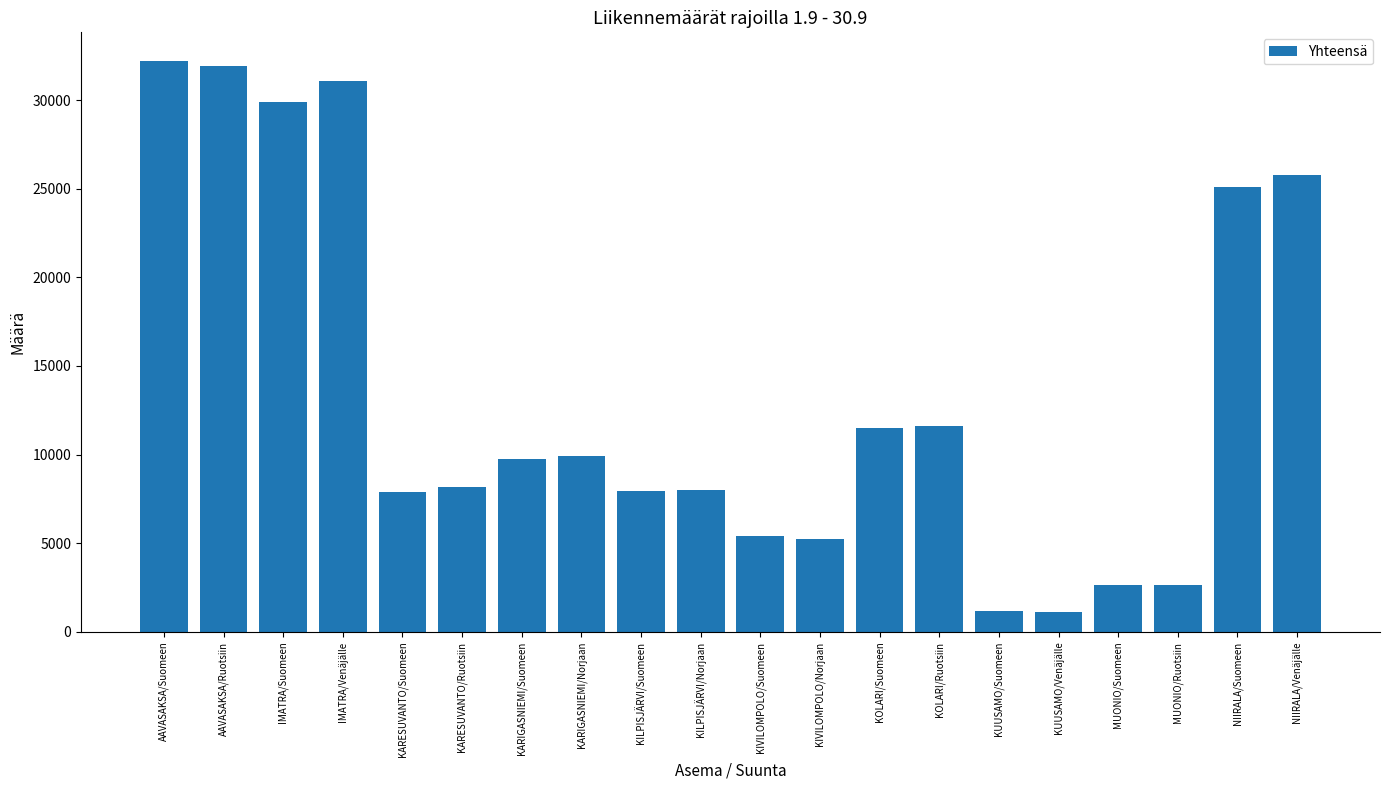

What is the difference between the second highest and minimum values?

30804